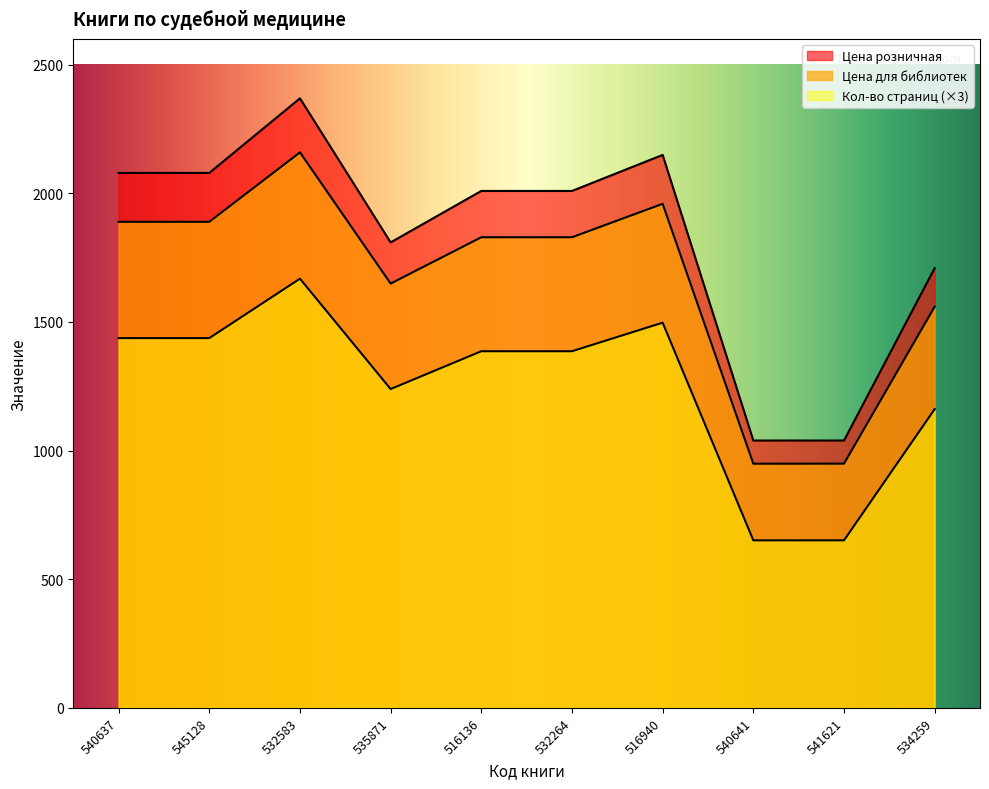

How many data points does each series have?

10